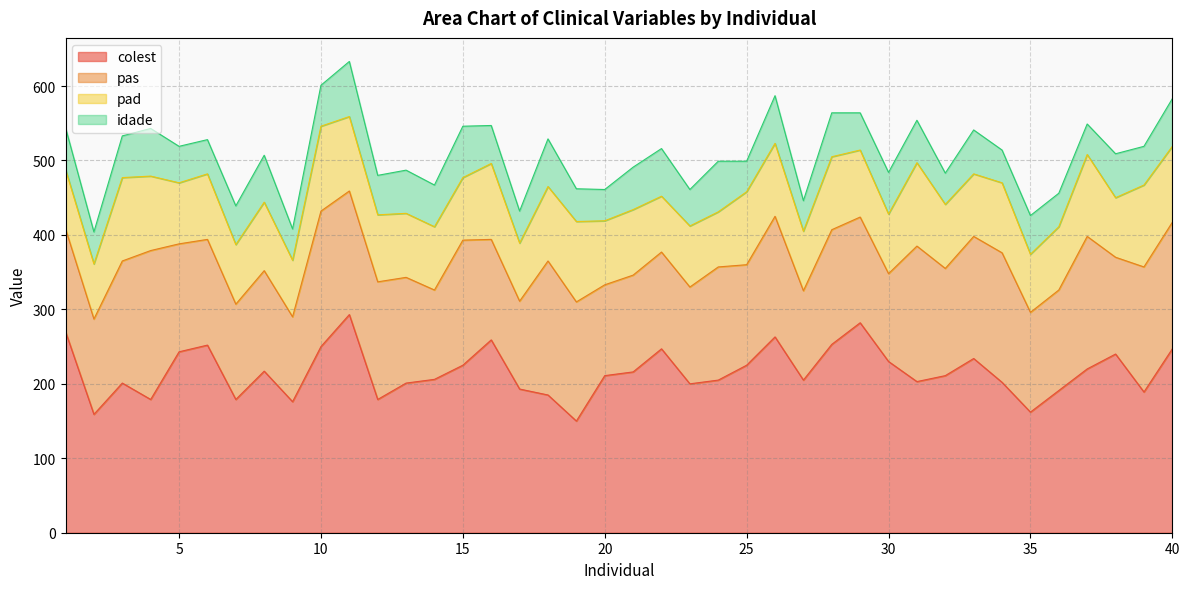

Which series changed the most between 1 and 15?

colest